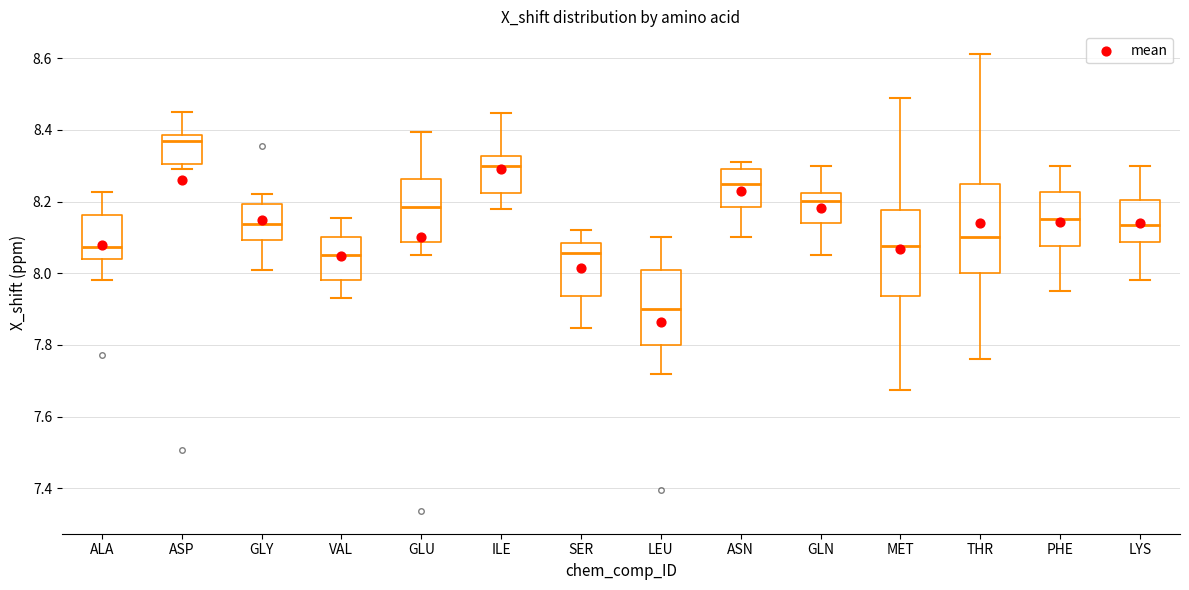

Reading left to right, read every box against the y-axis: the position of its median line, the range the box covers, and the ends of its whiskers. The values are not printed on the chart, so give them approximately, as read against the axis.

ALA: median 8.08, box 8.04 to 8.16, whiskers 7.98 to 8.22
ASP: median 8.36, box 8.30 to 8.38, whiskers 8.30 (just below the box's lower edge) to 8.46
GLY: median 8.14, box 8.10 to 8.20, whiskers 8.02 to 8.22
VAL: median 8.06, box 7.98 to 8.10, whiskers 7.94 to 8.16
GLU: median 8.18, box 8.08 to 8.26, whiskers 8.06 to 8.40
ILE: median 8.30, box 8.22 to 8.32, whiskers 8.18 to 8.44
SER: median 8.06, box 7.94 to 8.08, whiskers 7.84 to 8.12
LEU: median 7.90, box 7.80 to 8.02, whiskers 7.72 to 8.10
ASN: median 8.26, box 8.18 to 8.30, whiskers 8.10 to 8.32
GLN: median 8.20, box 8.14 to 8.22, whiskers 8.06 to 8.30
MET: median 8.08, box 7.94 to 8.18, whiskers 7.68 to 8.48
THR: median 8.10, box 8.00 to 8.26, whiskers 7.76 to 8.62
PHE: median 8.16, box 8.08 to 8.22, whiskers 7.96 to 8.30
LYS: median 8.14, box 8.08 to 8.20, whiskers 7.98 to 8.30